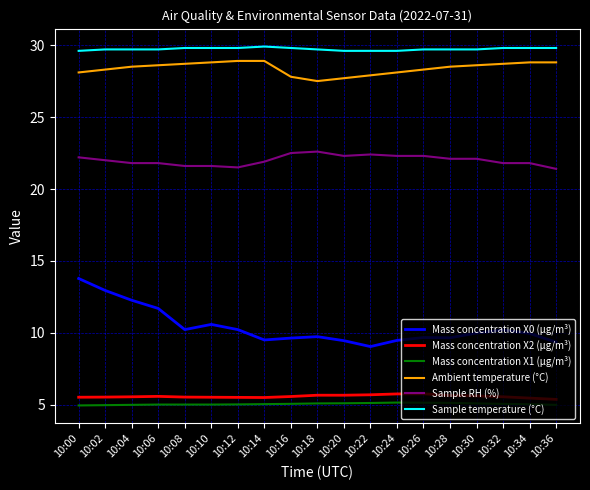

What is the total value across all series at 10:14?

100.8